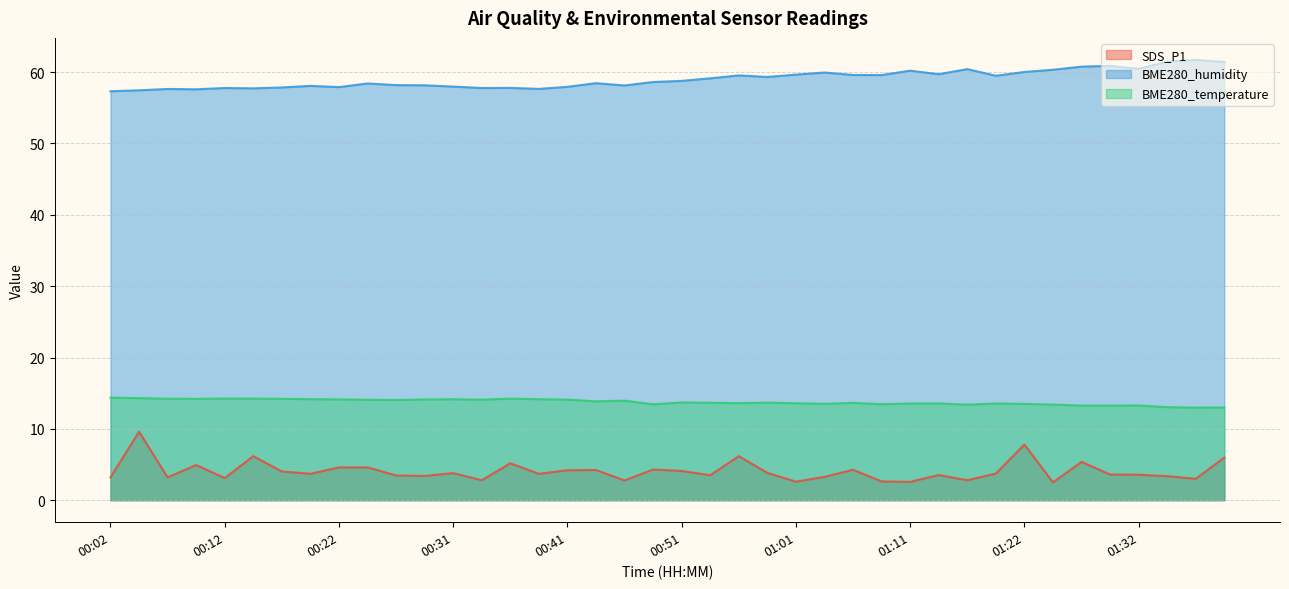

True or false: BME280_temperature and BME280_humidity cross at least once.

False